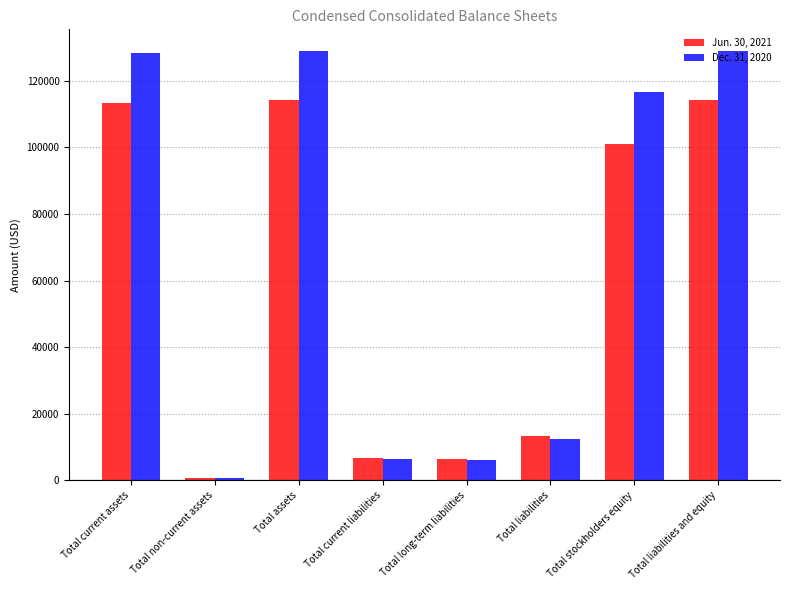

Which series has the largest total across all categories?

Dec. 31, 2020